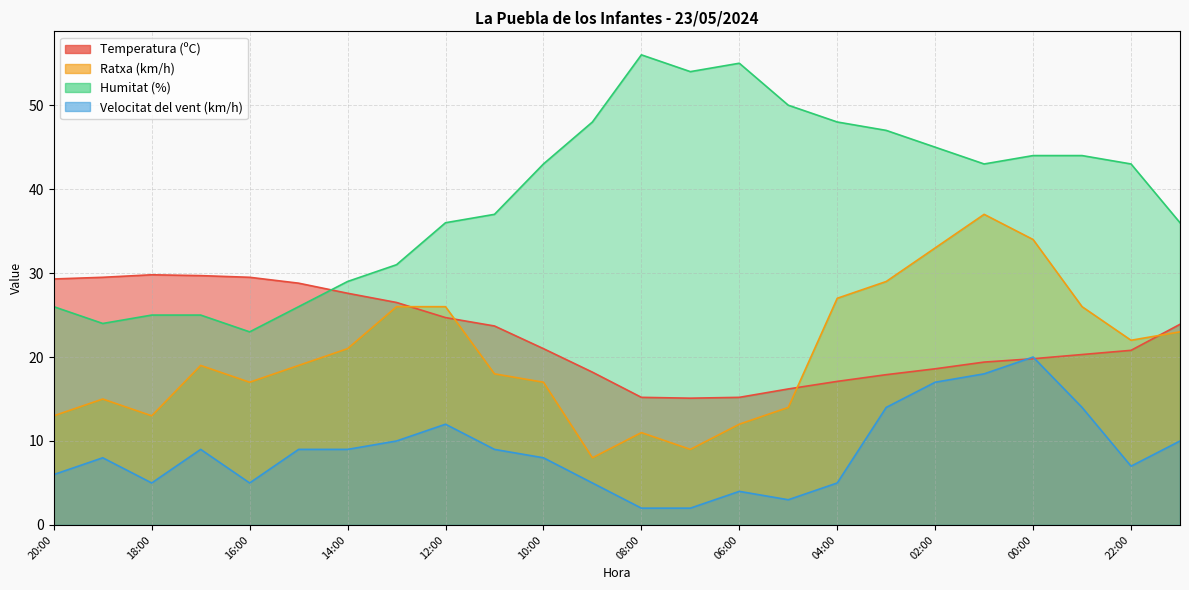

What is the highest value of the Ratxa (km/h) series?

37.0